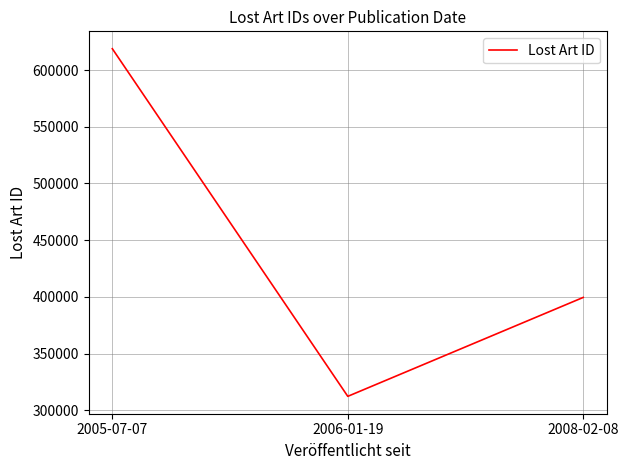

Reading left to right, list all the values displayed in this chart.

618810	312360	399575